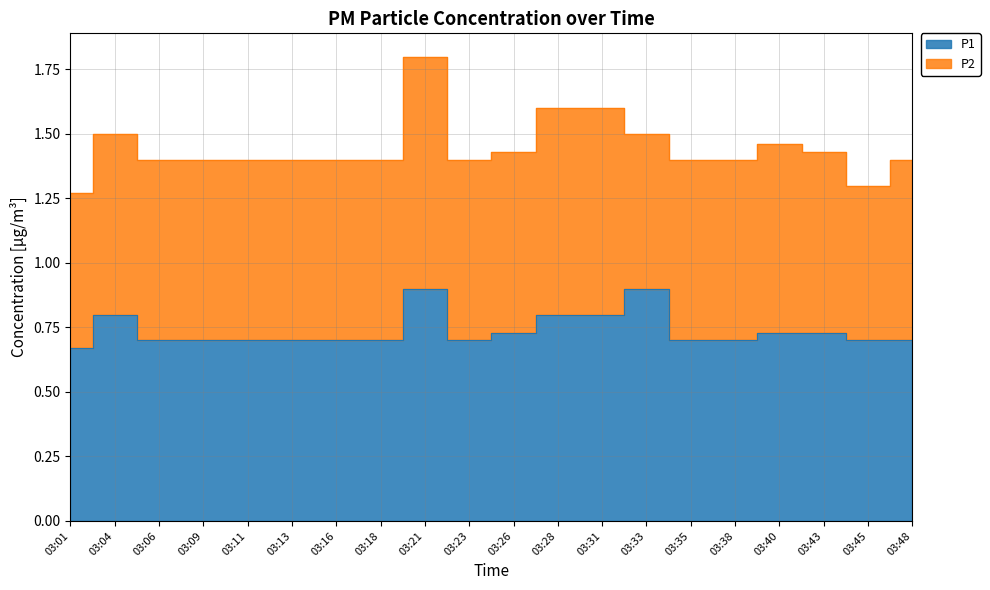

What is the value of the 7th point from the left?

0.7